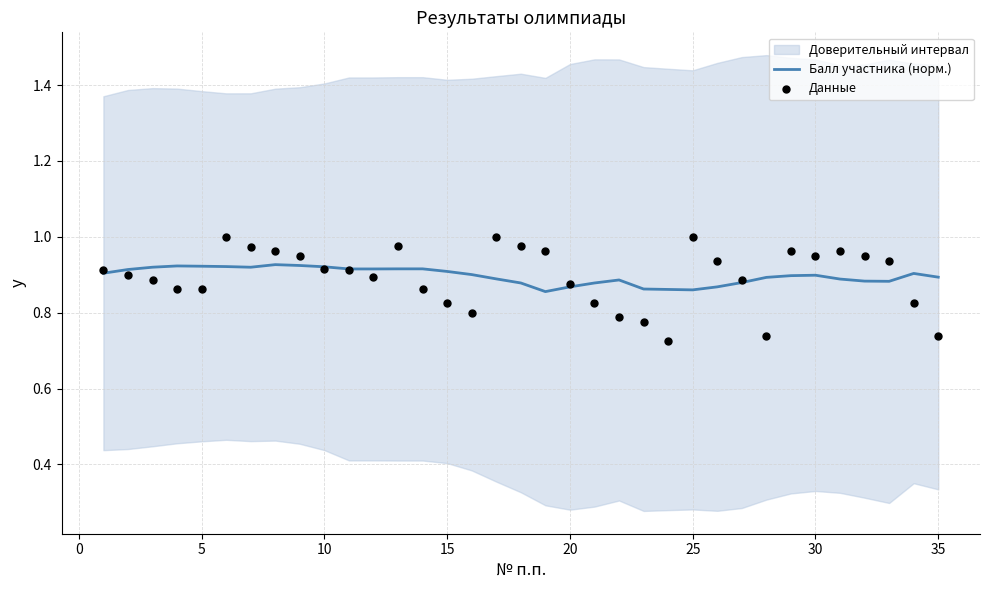

True or false: Балл участника (норм.) has a value of 1.4 at 20.

False